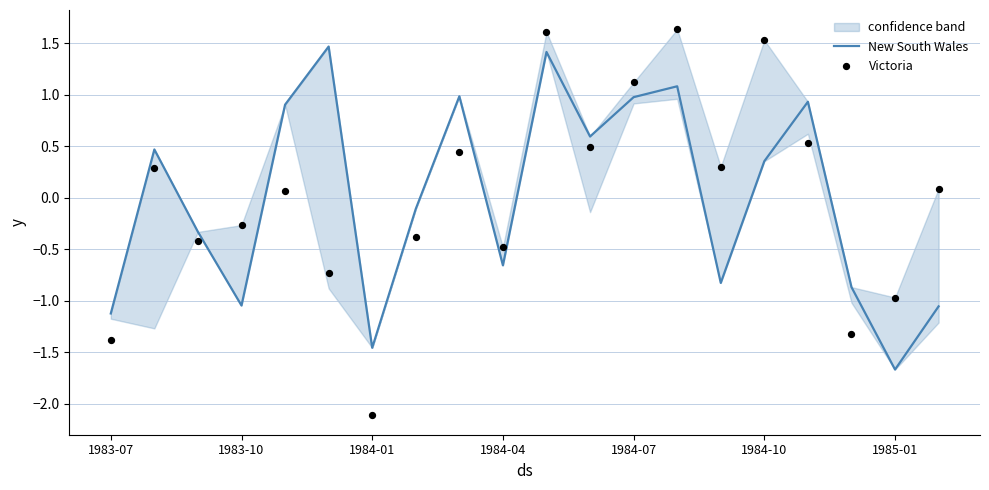

Which series contains the lowest Y value?

Victoria